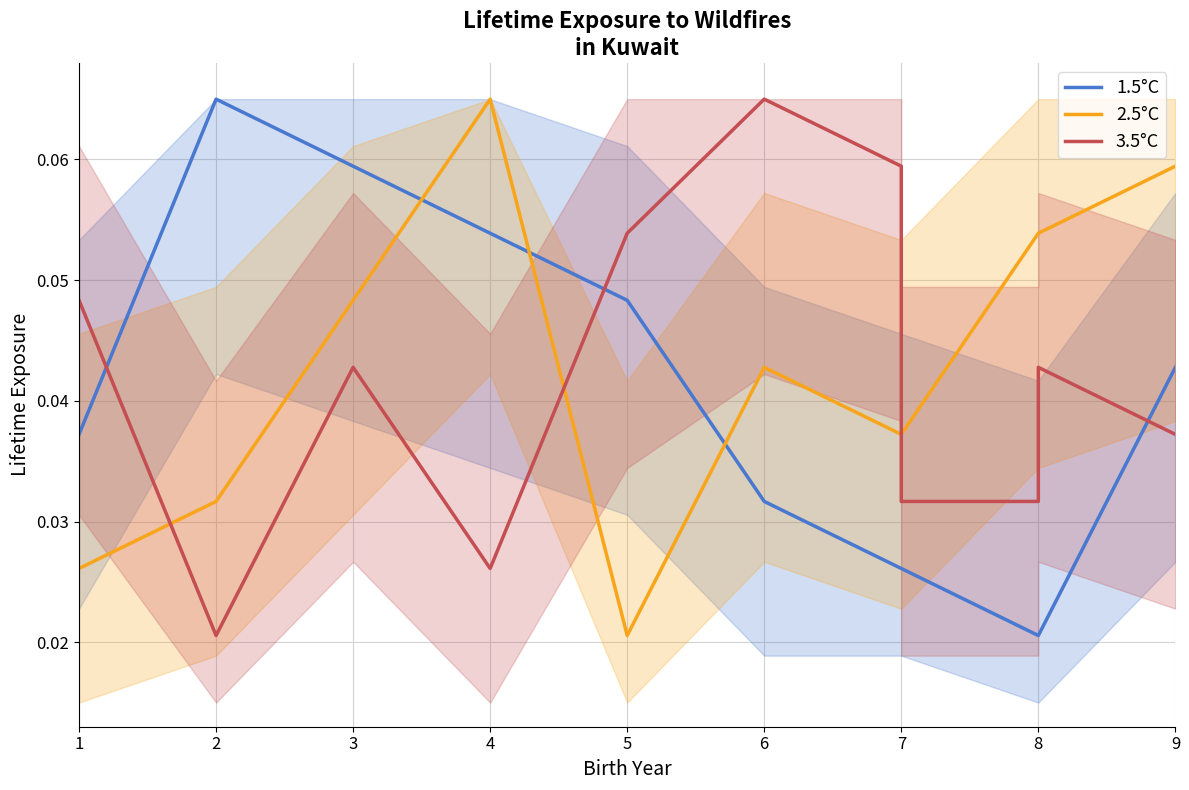

List the series in order of their peak value, lowest first.

1.5°C, 2.5°C, 3.5°C